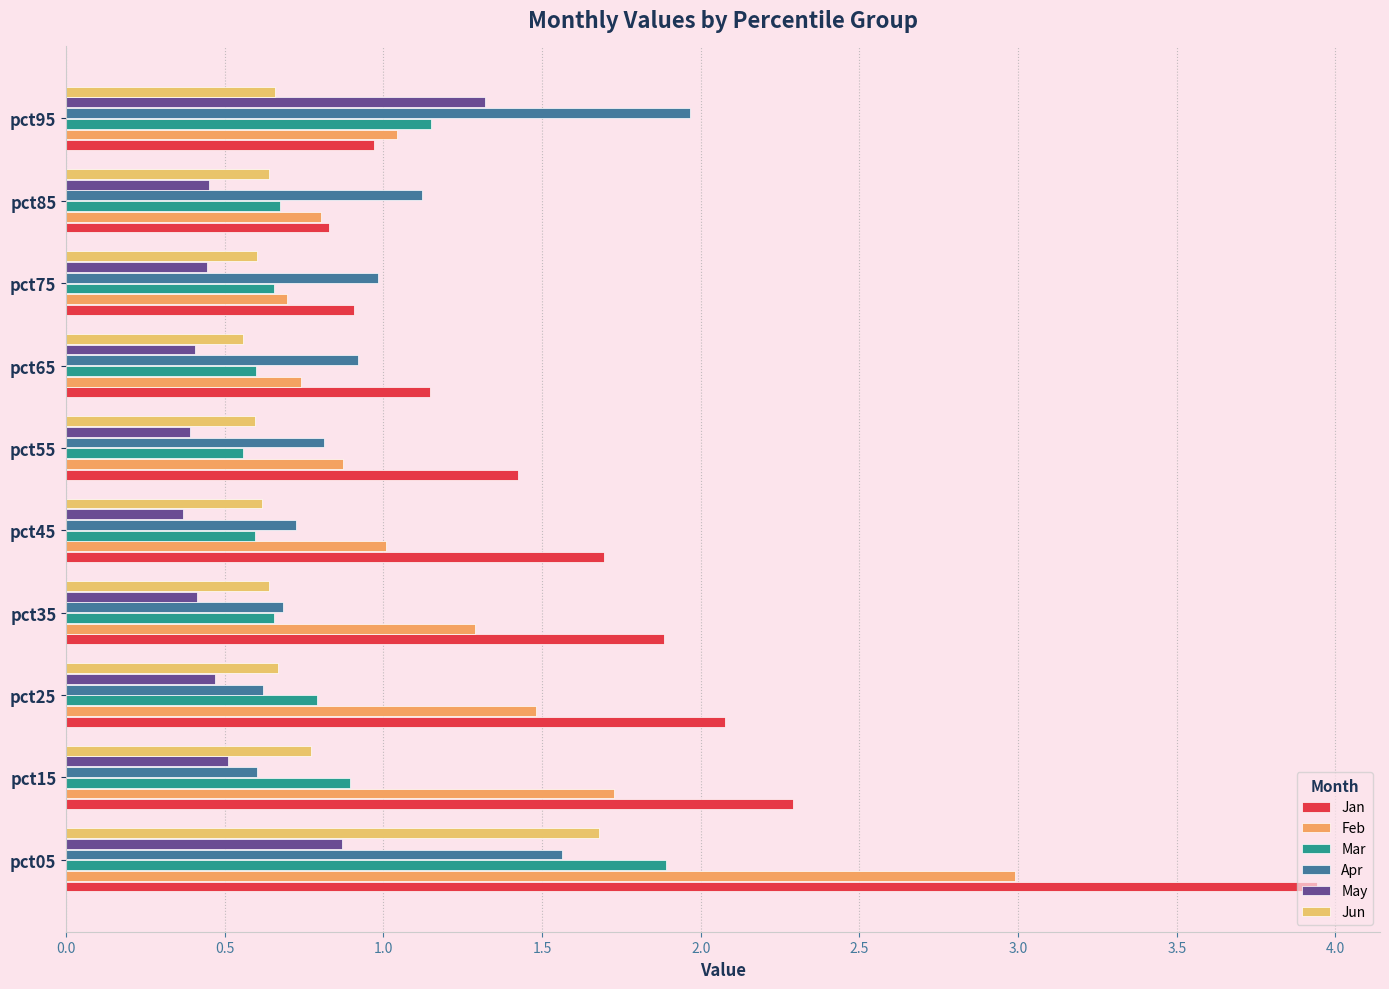

At which label does Feb reach its minimum?

pct75